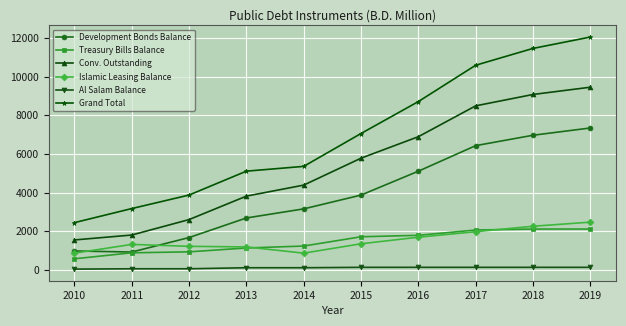

True or false: Conv. Outstanding has a value of 7850.6 at 2015.

False